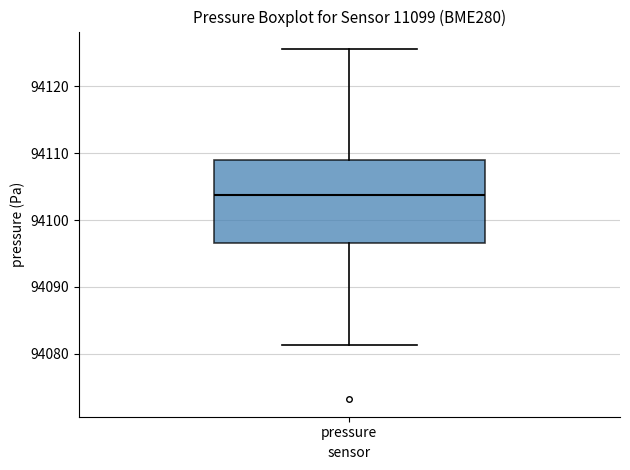

Transcribe this box plot: give where the median line is, the range the box spans, and where the two whiskers end, as read against the y-axis. The values are not printed on the chart, so give them approximately, as read against the axis.

median 94104, box 94097 to 94109, whiskers 94081 to 94126